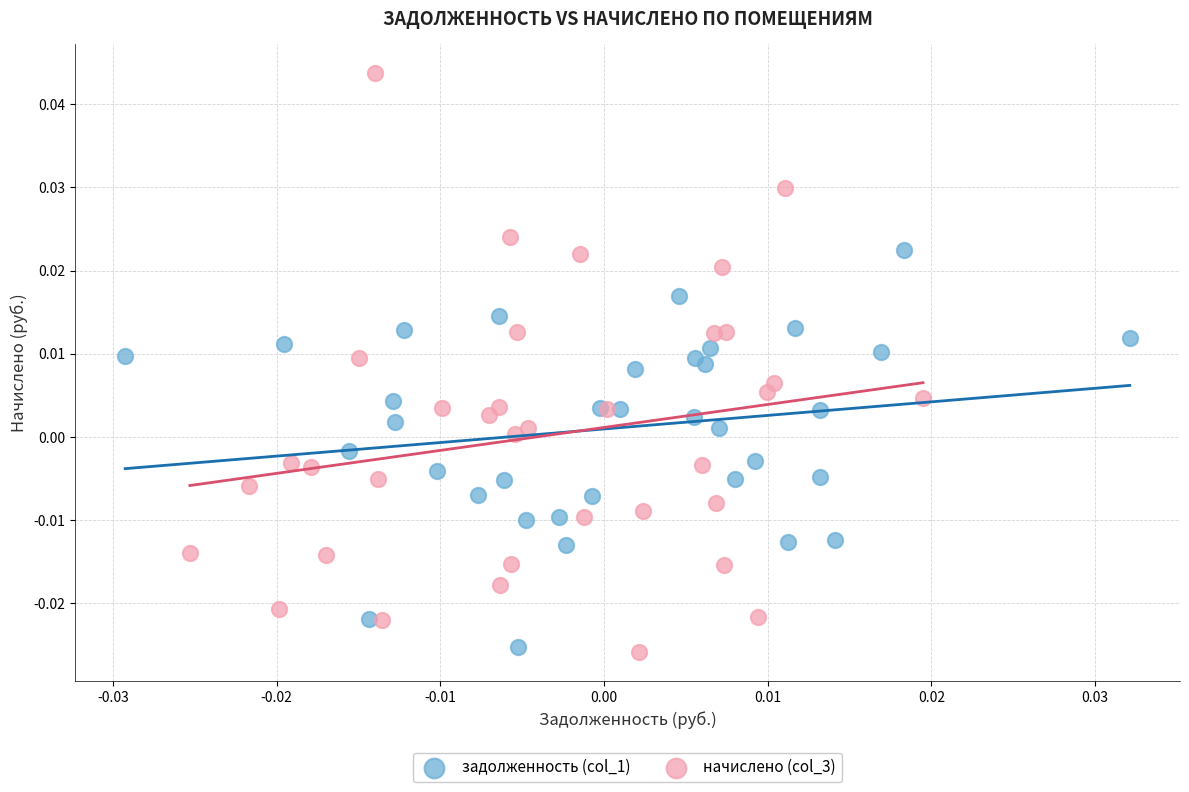

Which series contains the highest Y value?

начислено (col_3)